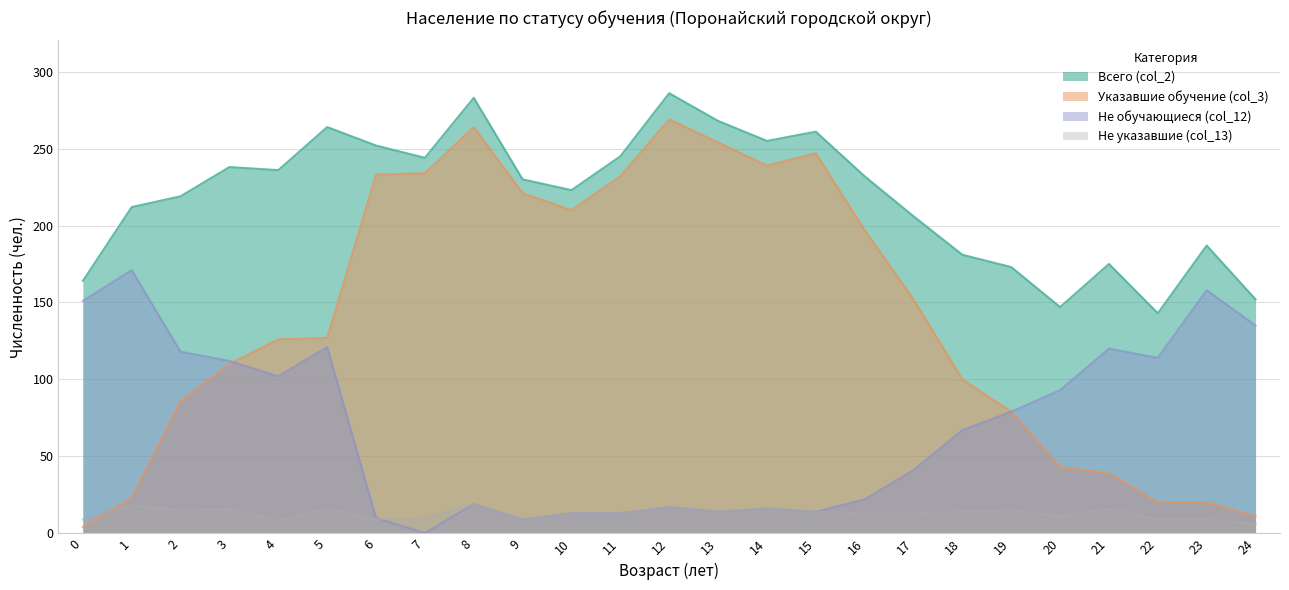

At which label does Всего (col_2) first exceed 230?

3